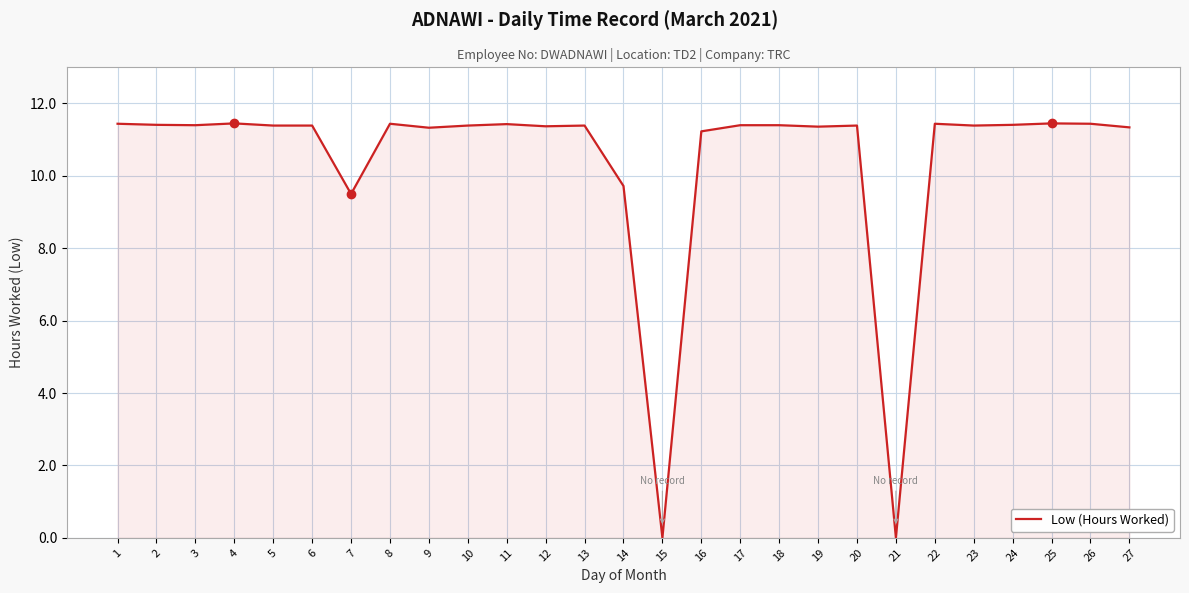

Is it true that the value at 21 is 0.0?

True